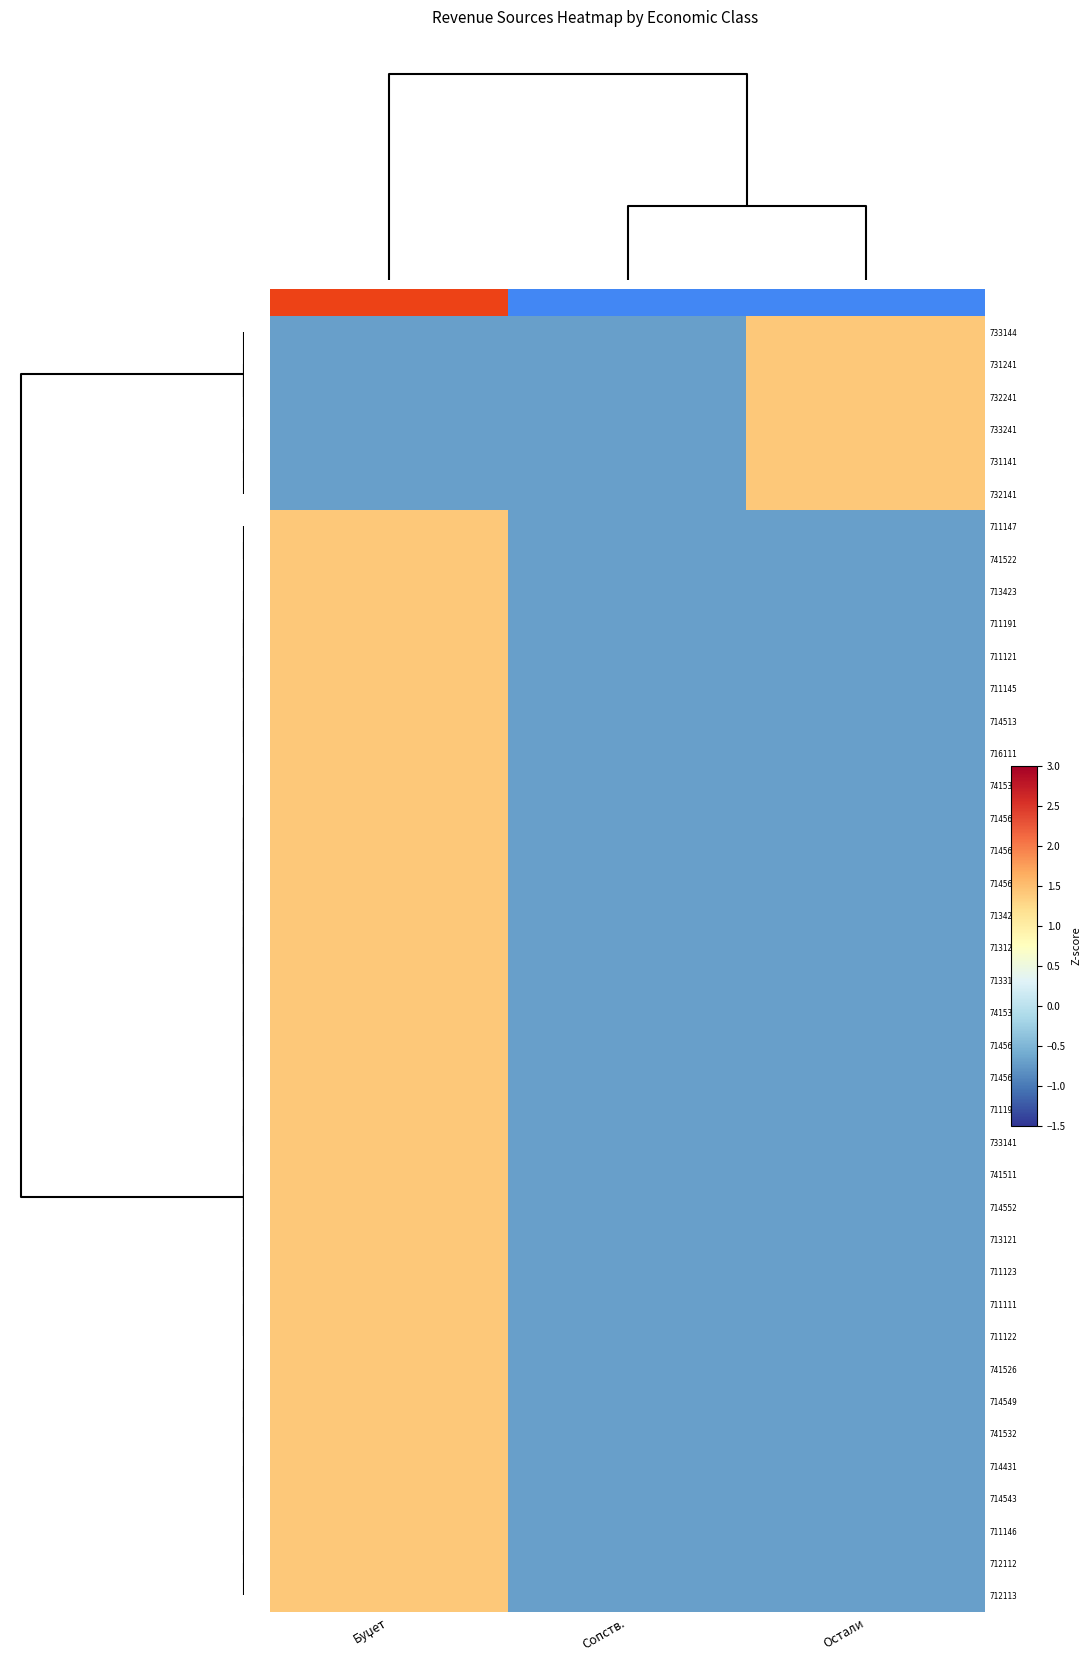

How many categories are shown in the chart?

3